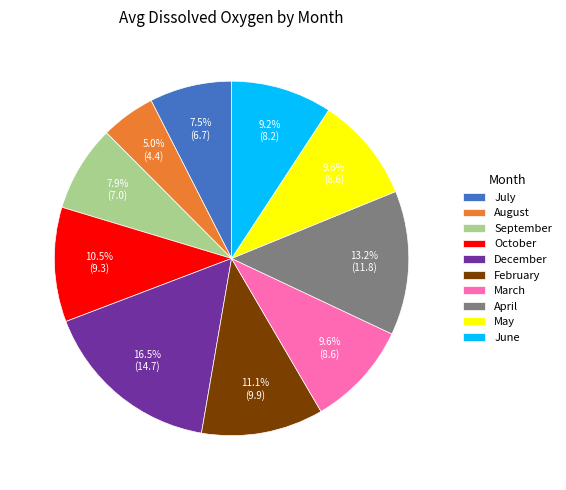

Which slice is the largest?

December